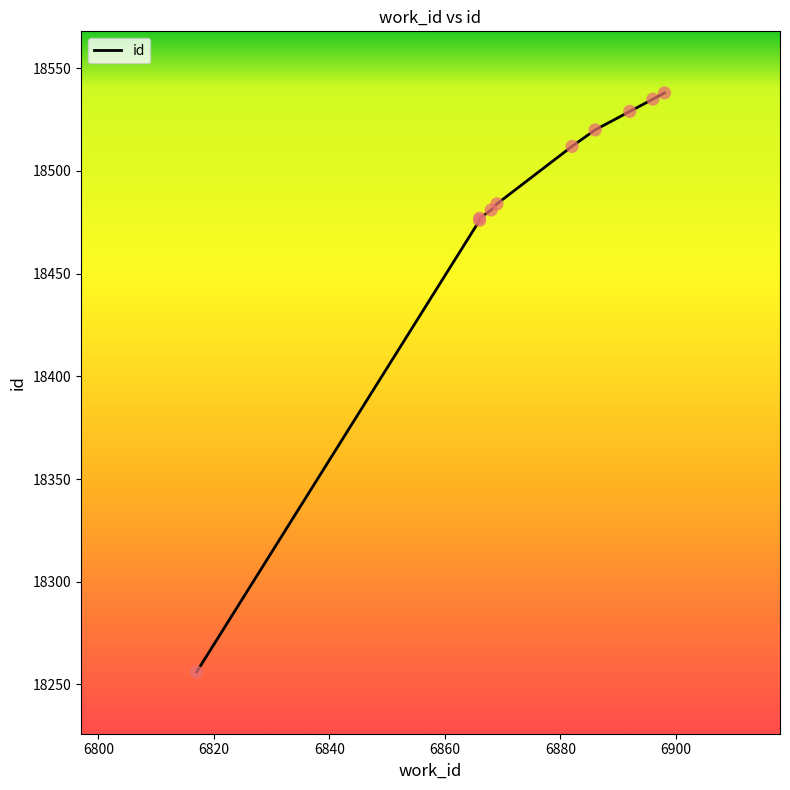

Which has a higher value, 6886 or 6896?

6896